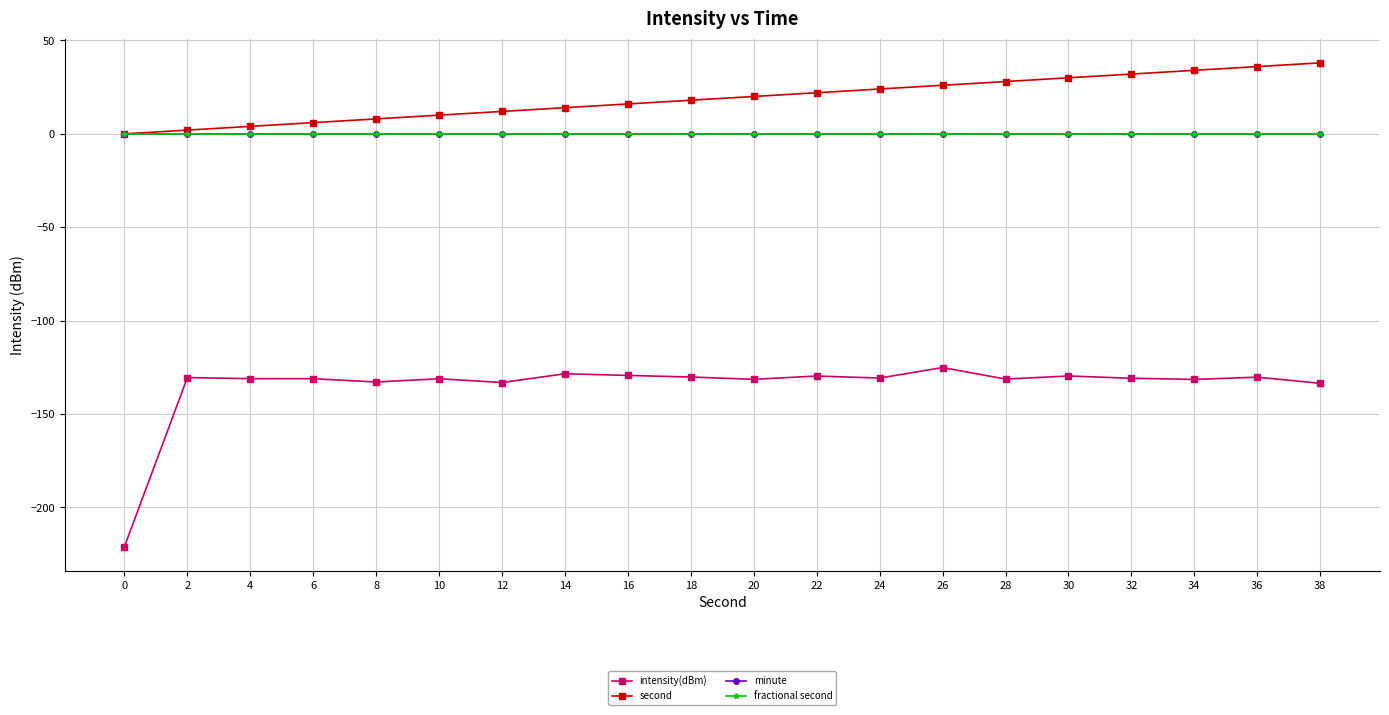

Is the value of fractional second at 18 greater than the value of minute at 22?

No